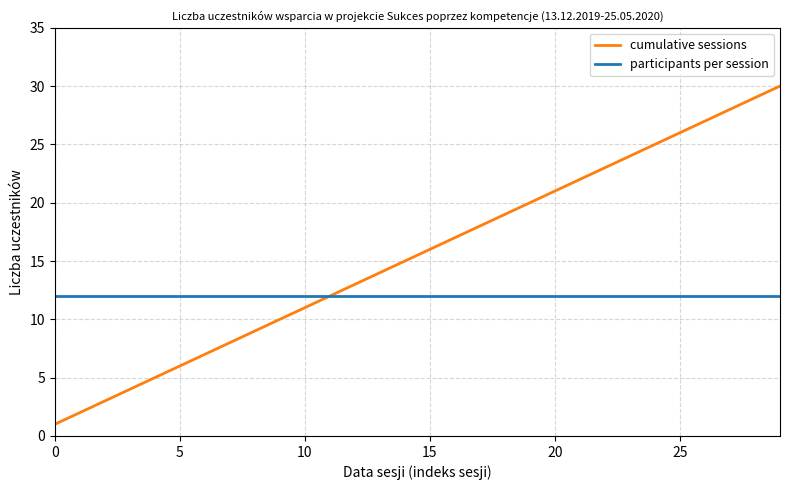

What is the lowest value of the cumulative sessions series?

1